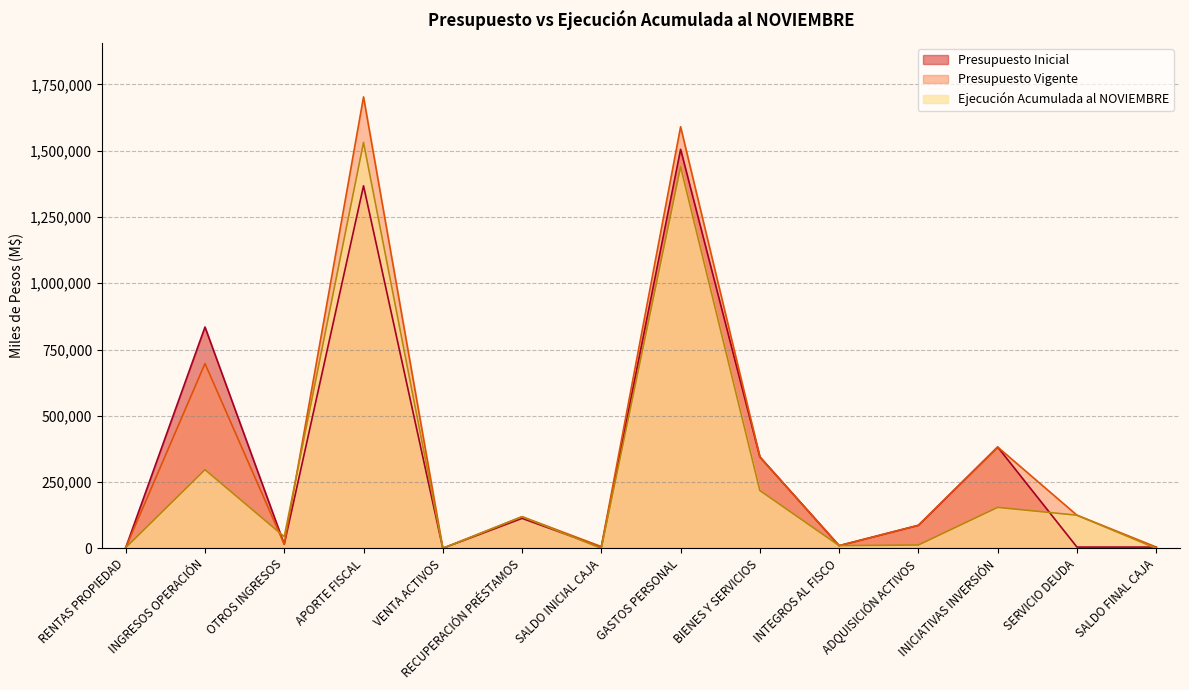

List the series in order of their peak value, highest first.

Presupuesto Vigente, Ejecución Acumulada al NOVIEMBRE, Presupuesto Inicial